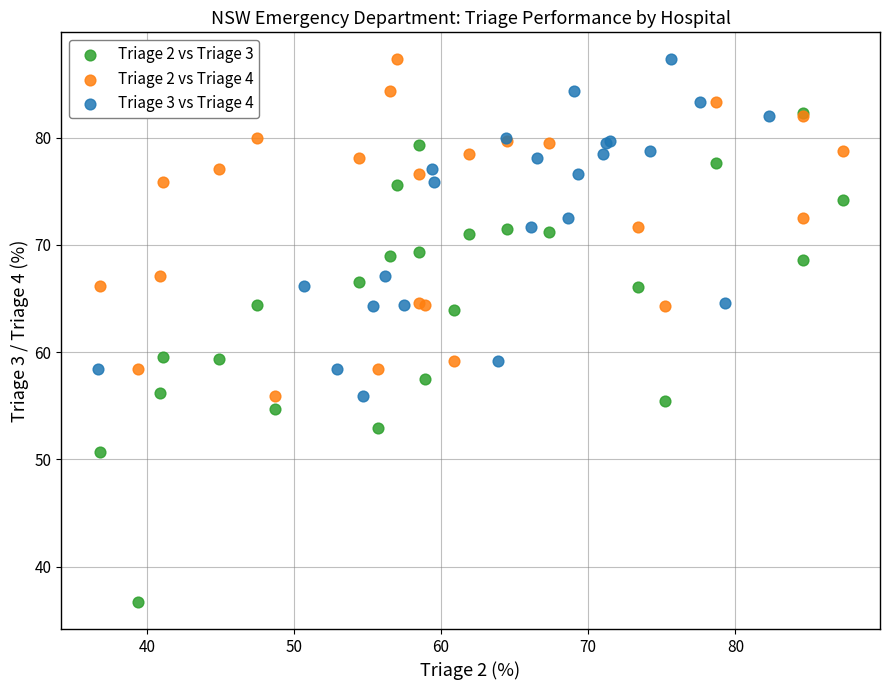

Which series has the largest Y range (max minus min)?

Triage 2 vs Triage 3